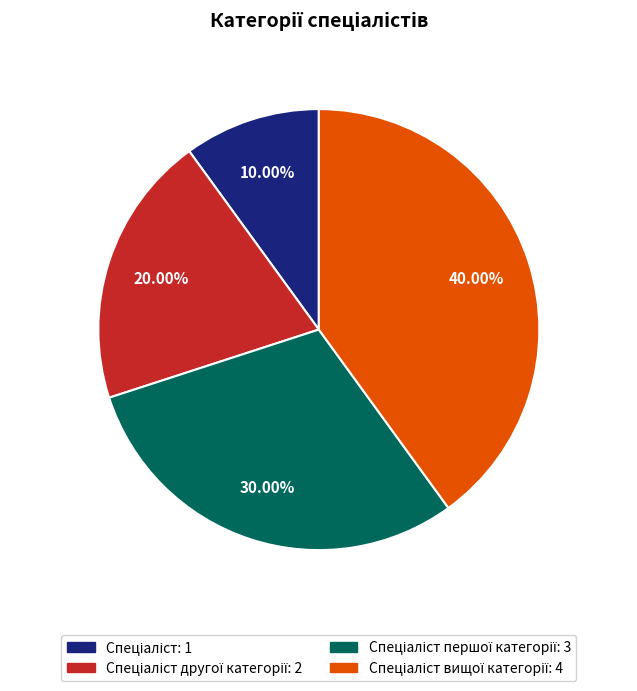

Is there a majority slice in this chart?

No